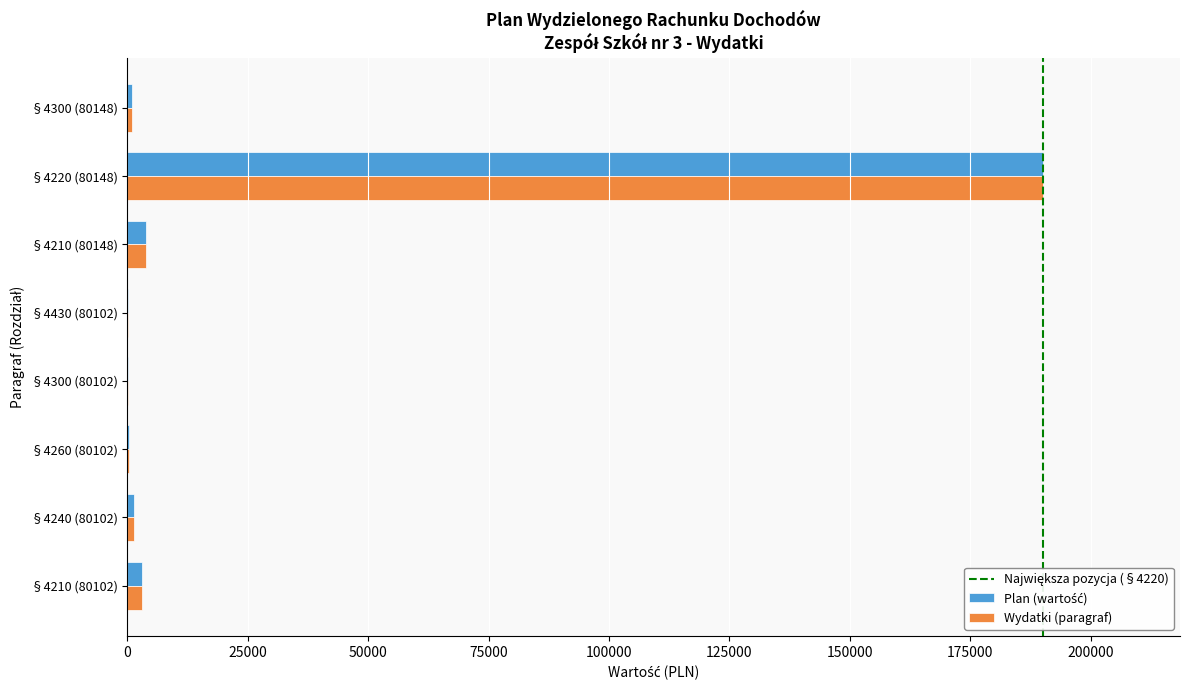

At which category is the sum across all series the highest?

§4220 (80148)